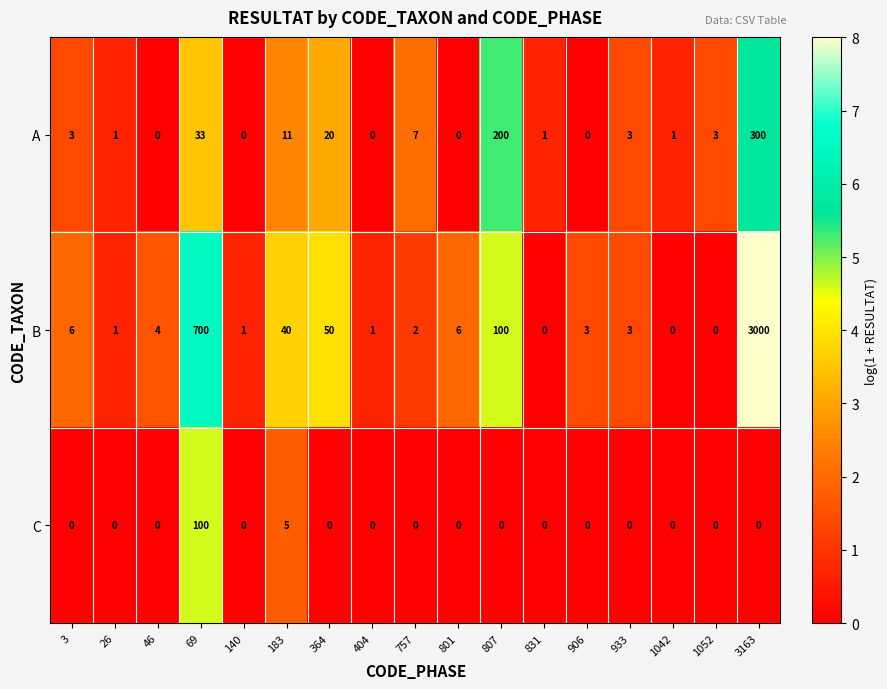

Which series changed the most between 364 and 933?

B